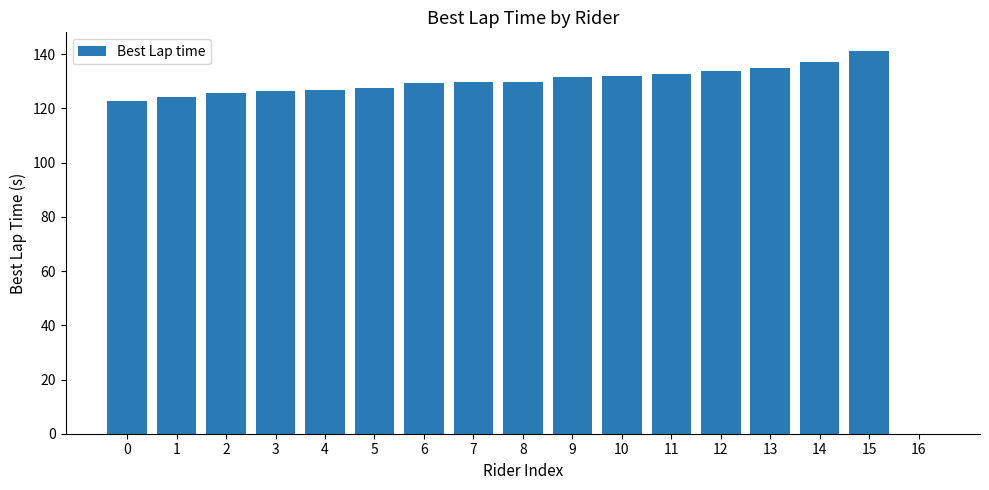

Which category has the highest value across all series?

15